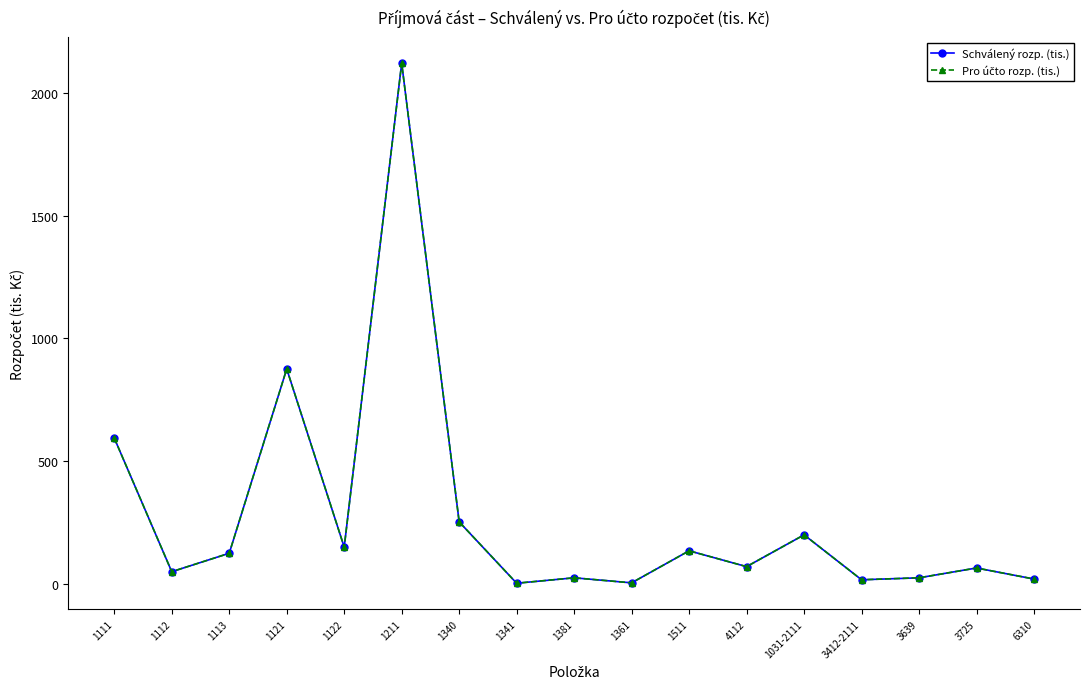

At which label does Schválený rozp. (tis.) reach its peak?

1211